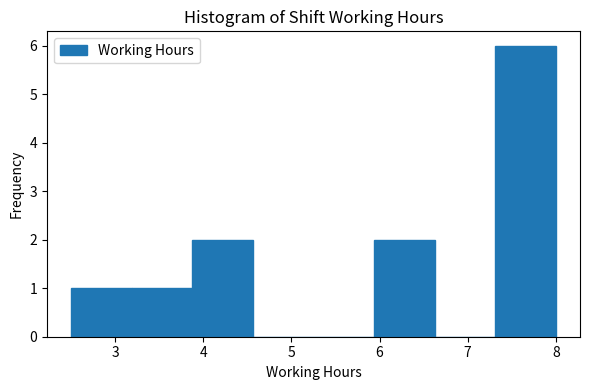

How tall is the bar that spans 2.5 to 3.2 on the x-axis? Neither the bar edges nor the heights are printed on the chart, so give them approximately, as read against the axes.

1